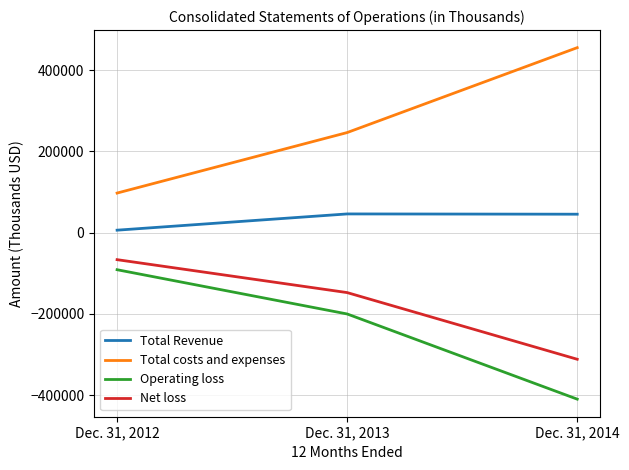

At which label is Operating loss closest to -250785?

Dec. 31, 2013